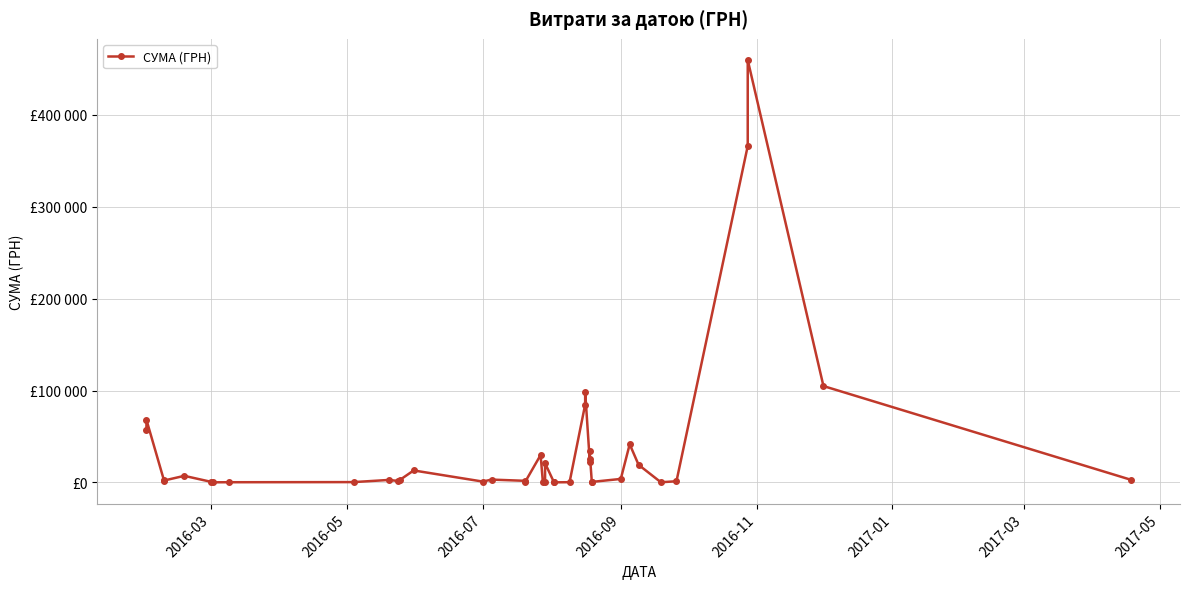

How many lines are shown in the chart?

1